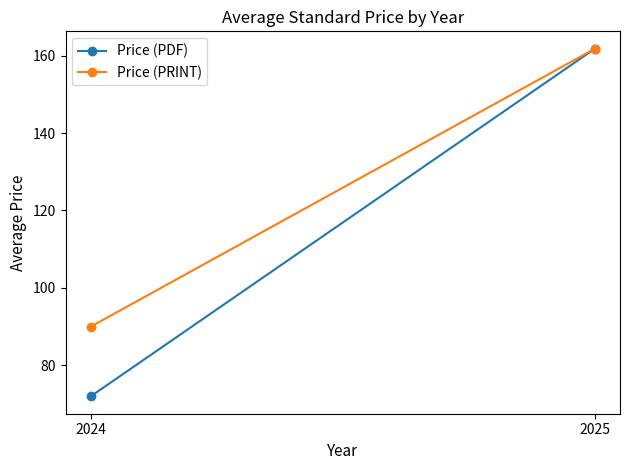

Reading right to left, transcribe all the data shown in this chart.

Price (PDF): 2025=161.8	2024=72.0
Price (PRINT): 2025=161.8	2024=90.0